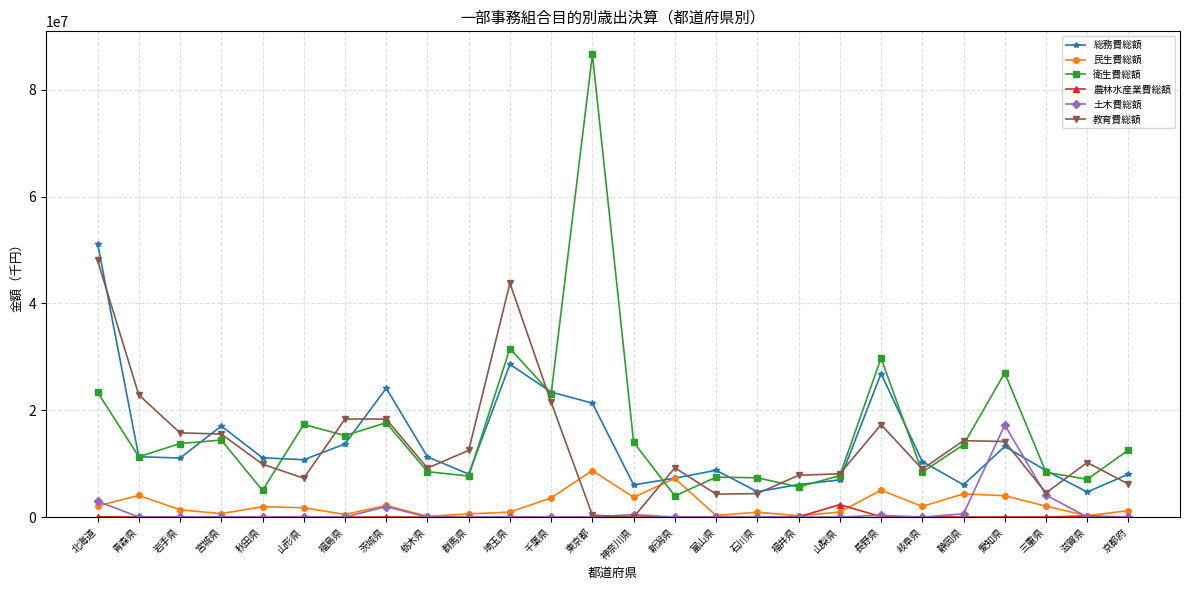

What is the difference between the second highest and minimum values in the 教育費総額 series?

43804252